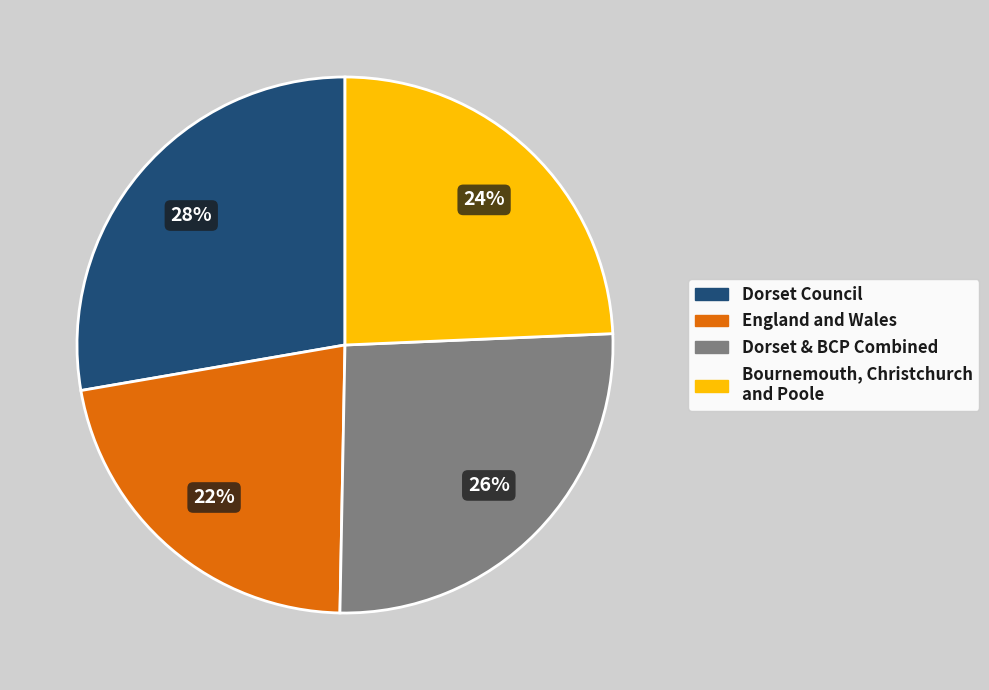

Is there a majority slice in this chart?

No